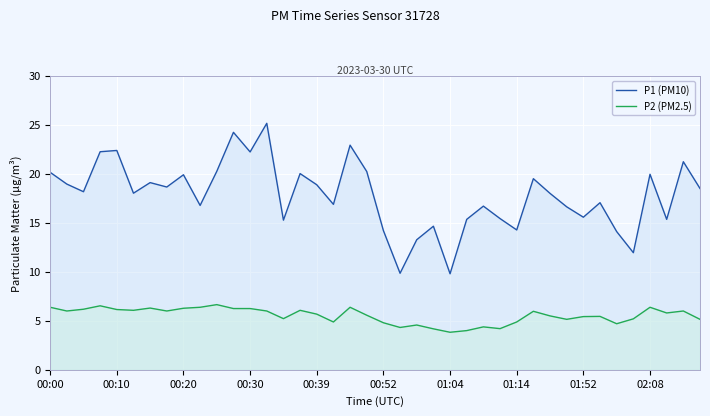

Reading right to left, extract all data points from this chart.

P1 (PM10): 18.5	21.2	15.3	19.9	11.9	14.1	17.1	15.6	16.6	18.0	19.5	14.3	15.4	16.7	15.3	9.8	14.7	13.3	9.8	14.2	20.2	22.9	16.9	18.9	20.0	15.3	25.1	22.2	24.2	20.2	16.8	19.9	18.6	19.1	18.0	22.4	22.2	18.2	18.9	20.1
P2 (PM2.5): 5.2	6.0	5.8	6.4	5.2	4.7	5.5	5.4	5.2	5.5	6.0	4.9	4.2	4.4	4.0	3.8	4.2	4.6	4.3	4.8	5.6	6.4	4.9	5.7	6.1	5.2	6.0	6.2	6.2	6.7	6.4	6.3	6.0	6.3	6.1	6.2	6.5	6.2	6.0	6.4